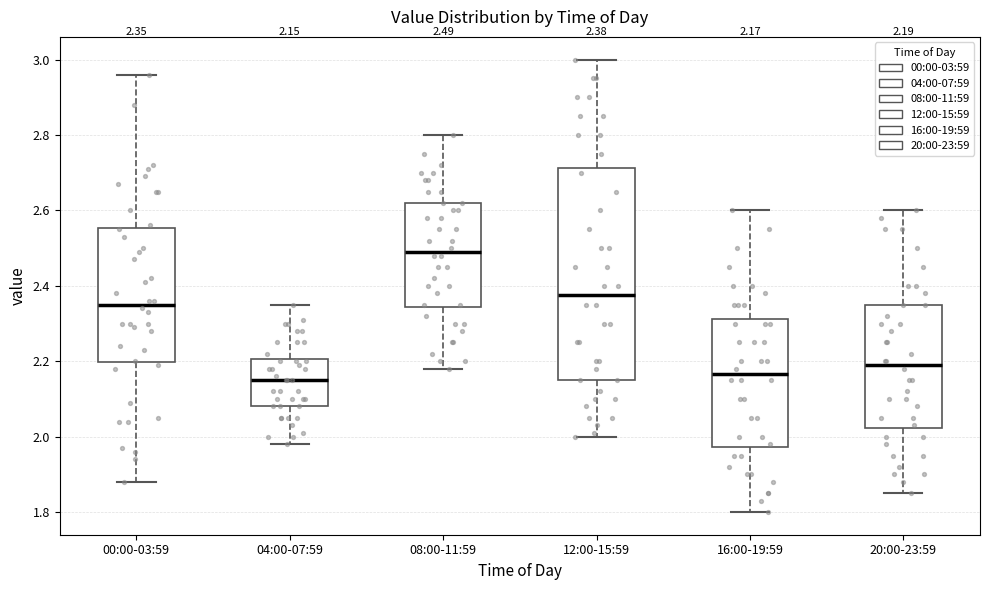

Which box is the tallest, from its lower edge to its upper edge?

12:00-15:59